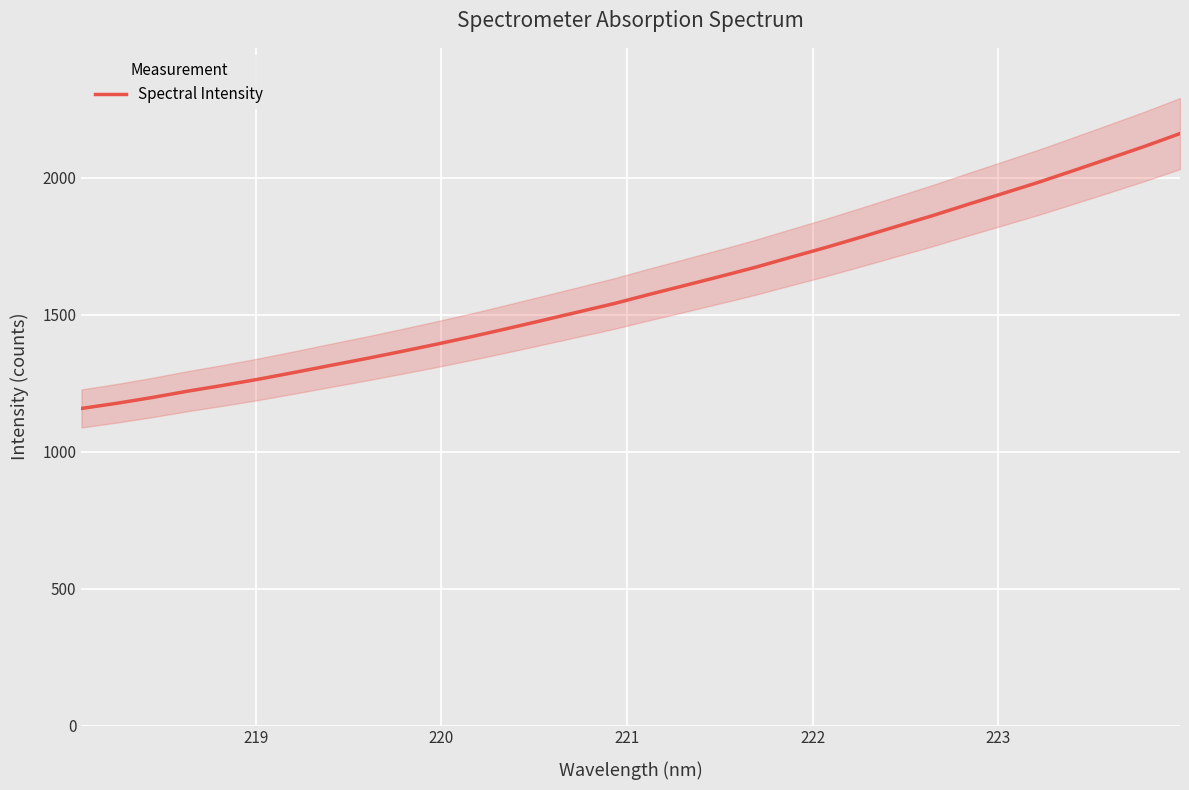

What is the value of the 17th point from the left?

1573.2